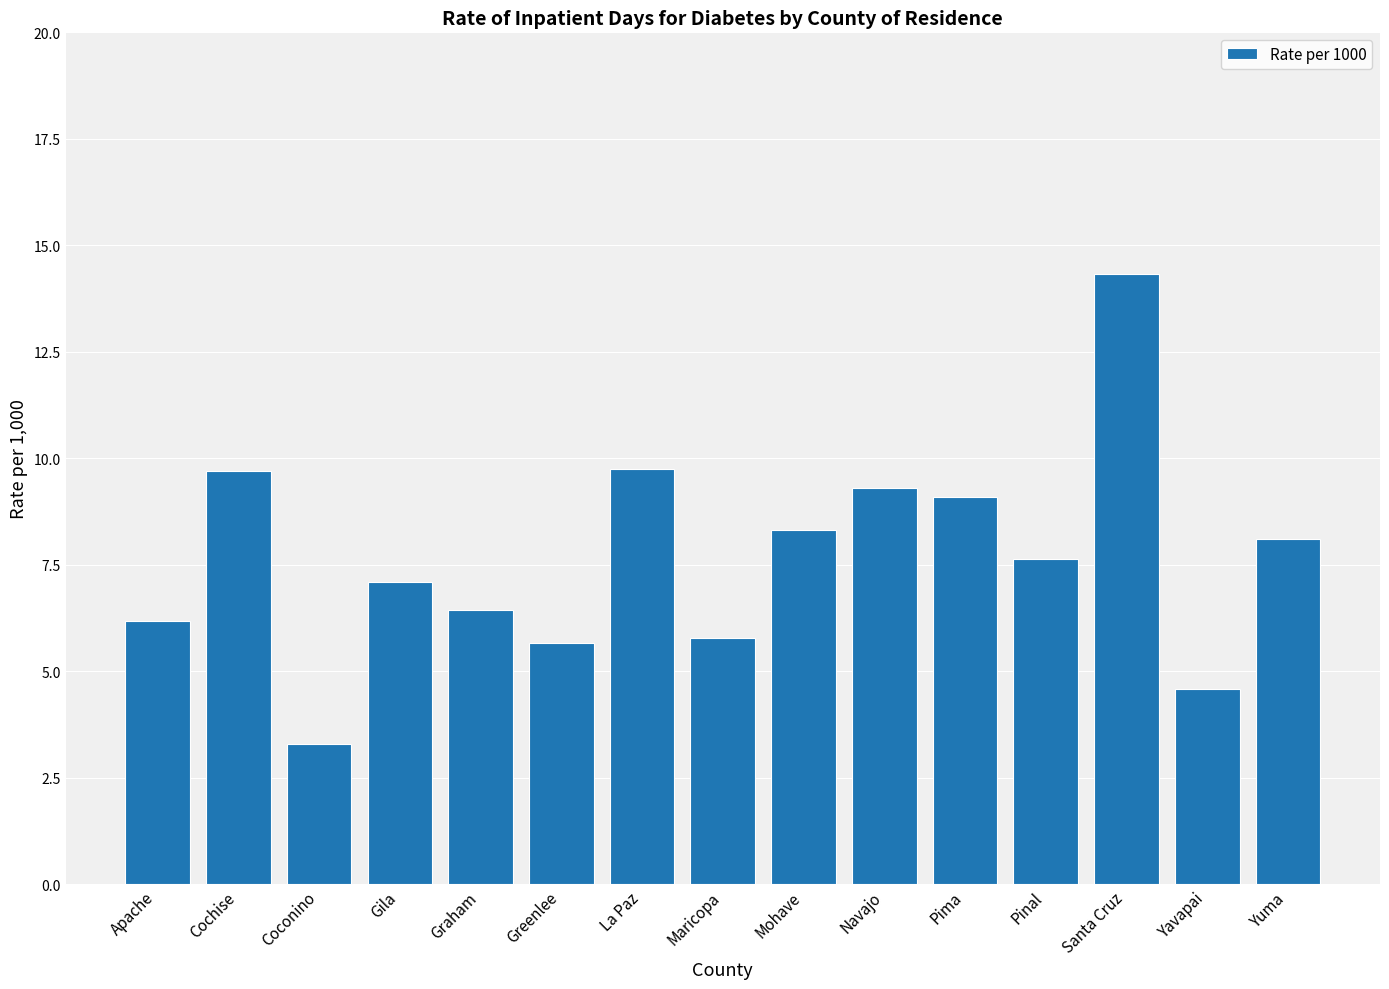

What value does the data have at La Paz?

9.7